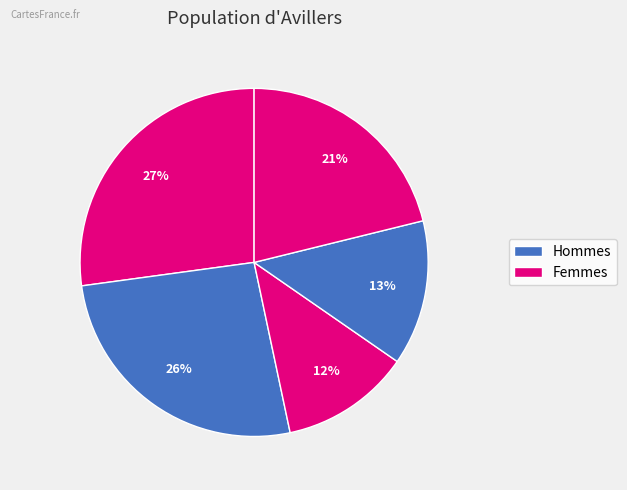

Is there a majority slice in this chart?

No